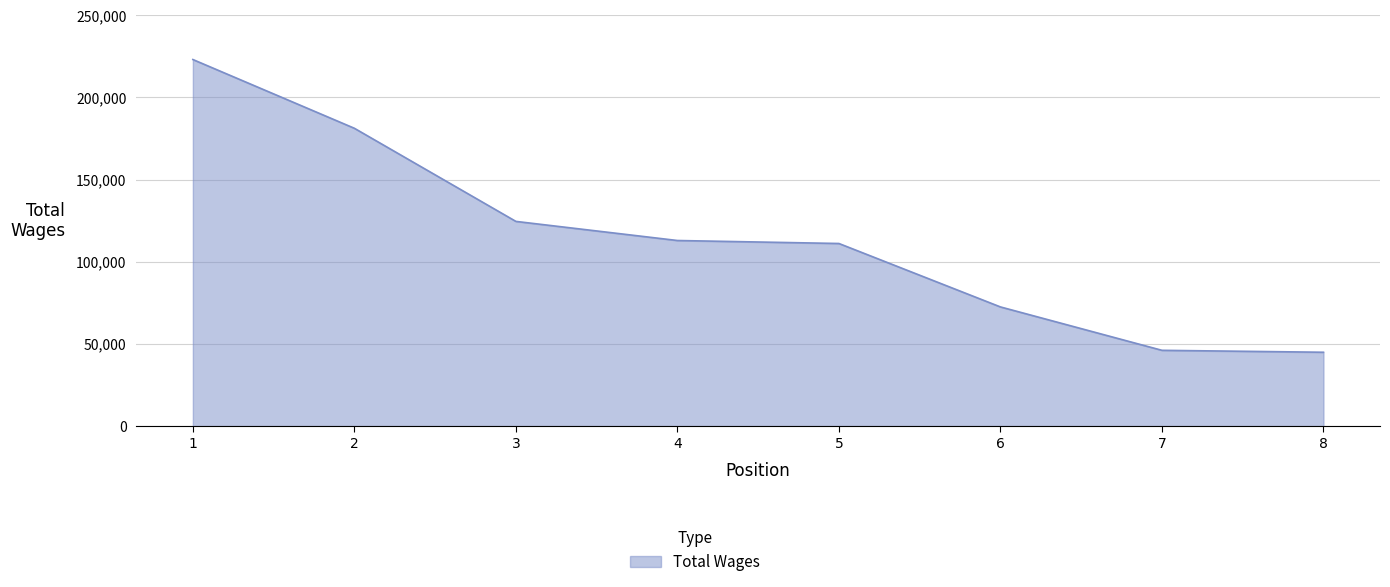

At which label does the data first exceed 112907?

1